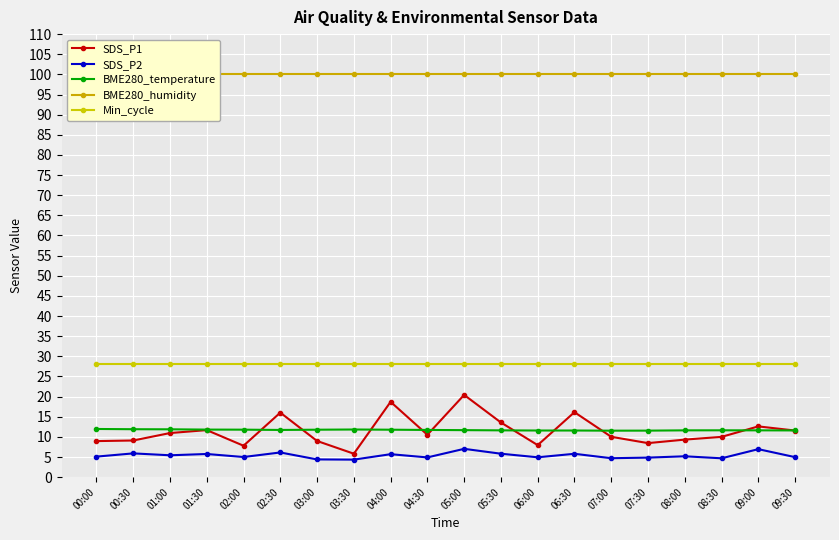

Read the BME280_humidity value at 03:30.

100.0